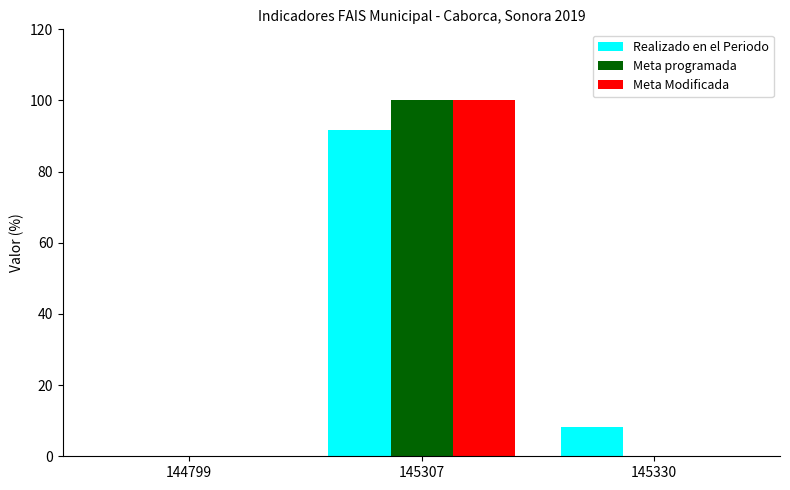

Are the bars grouped side by side (vs. stacked)?

Yes